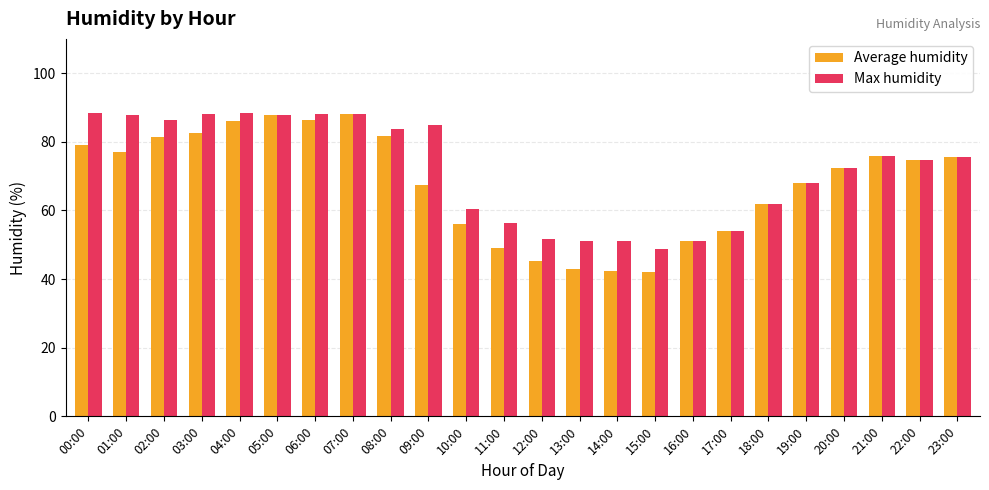

At how many categories does at least one series exceed 53?

19